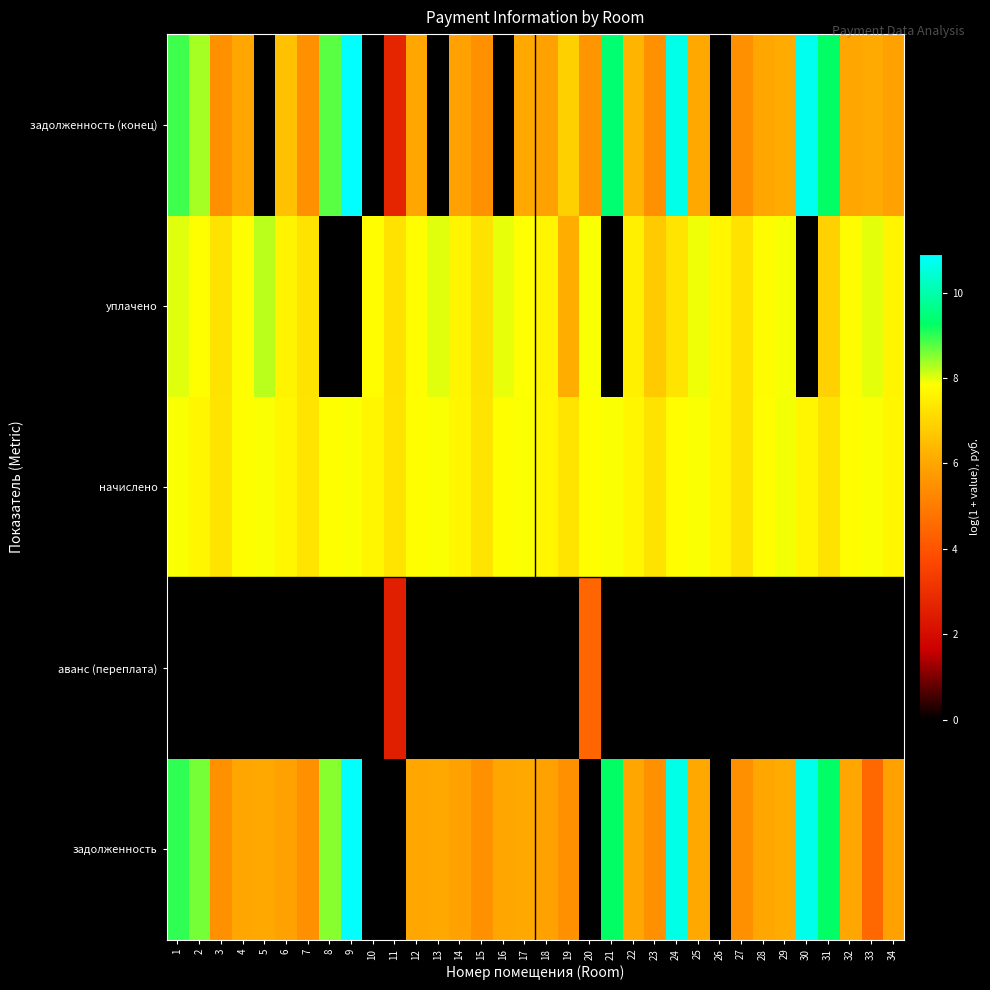

Which label corresponds to the largest value in the chart?

9